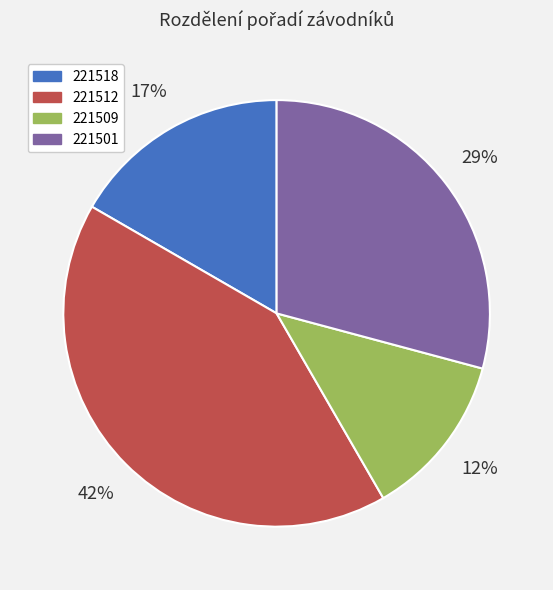

What is the ratio of the value at 221518 to the value at 221512?

0.4